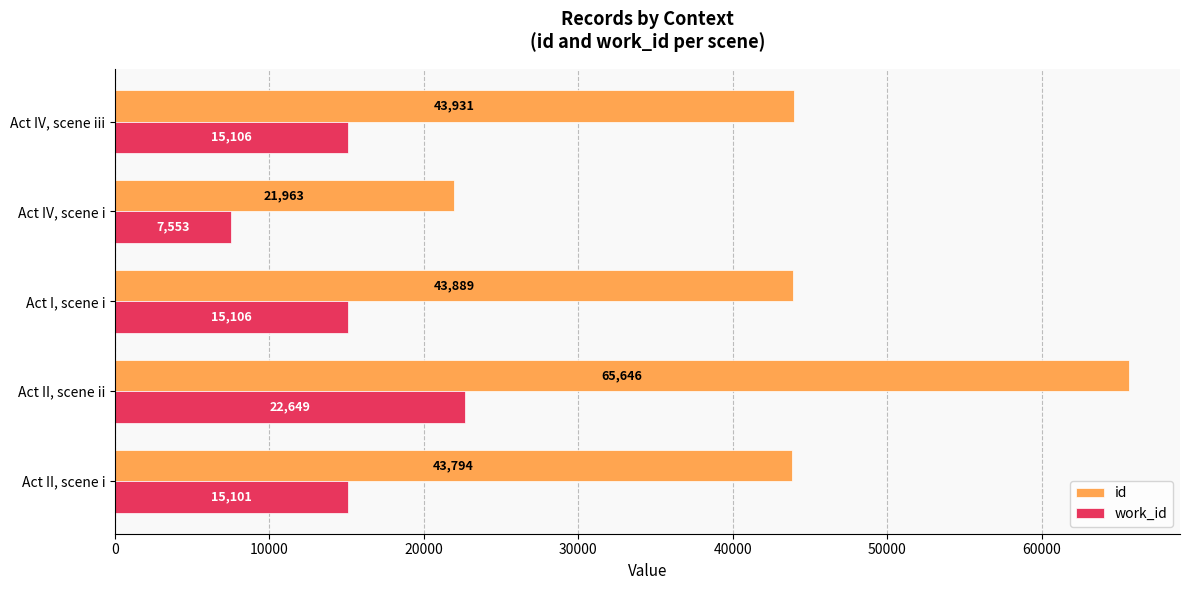

The work_id series shows 7553 at Act IV, scene i. True or false?

True